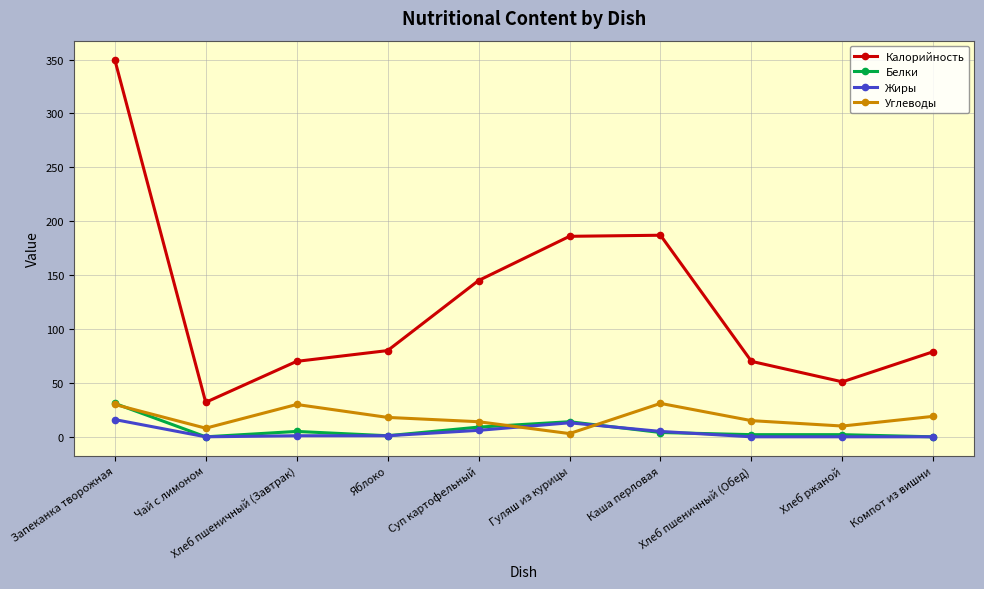

The Калорийность series shows 94 at Хлеб пшеничный (Обед). True or false?

False